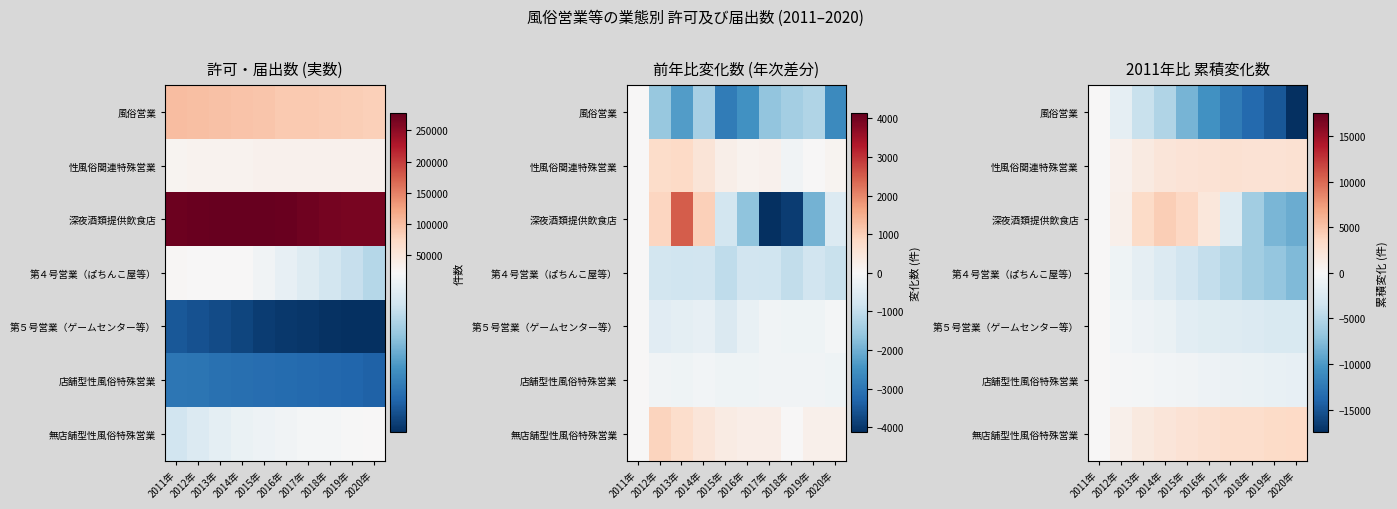

The 風俗営業 series shows -5180 at 2018年. True or false?

False